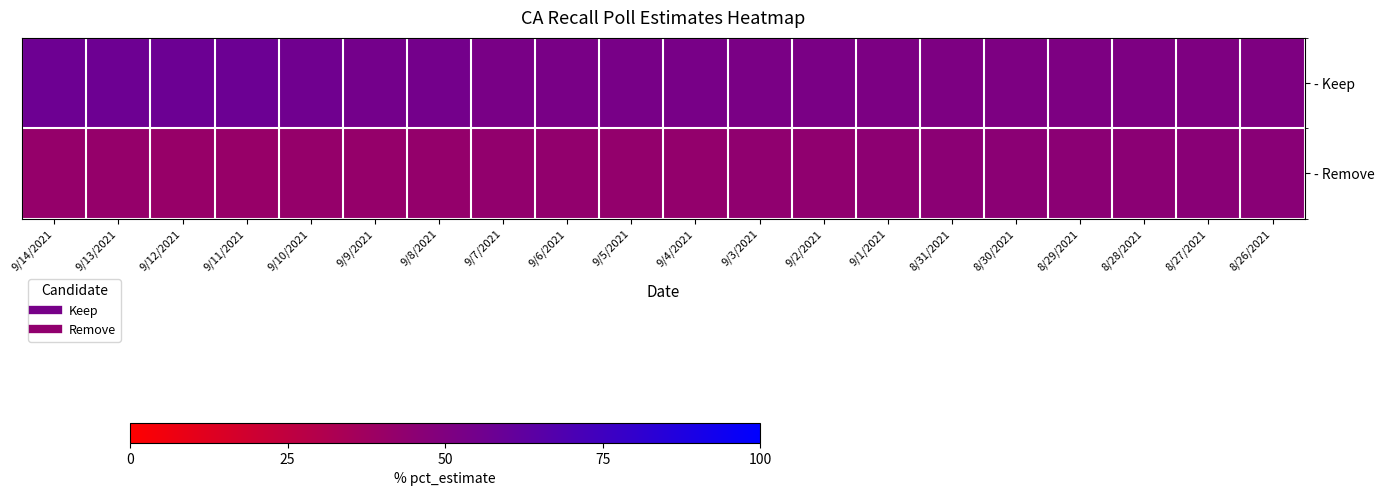

Reading left to right, what are all the values shown in this chart?

- Keep: 9/14/2021=57.3	9/13/2021=57.3	9/12/2021=57.5	9/11/2021=57.5	9/10/2021=56.2	9/9/2021=54.7	9/8/2021=54.3	9/7/2021=52.7	9/6/2021=52.7	9/5/2021=53.0	9/4/2021=53.0	9/3/2021=52.1	9/2/2021=52.1	9/1/2021=51.3	8/31/2021=51.0	8/30/2021=51.0	8/29/2021=51.0	8/28/2021=51.0	8/27/2021=50.6	8/26/2021=50.6
- Remove: 9/14/2021=41.5	9/13/2021=41.5	9/12/2021=40.8	9/11/2021=40.8	9/10/2021=41.6	9/9/2021=41.7	9/8/2021=42.0	9/7/2021=42.6	9/6/2021=42.6	9/5/2021=42.6	9/4/2021=42.6	9/3/2021=43.6	9/2/2021=43.7	9/1/2021=44.9	8/31/2021=45.4	8/30/2021=45.4	8/29/2021=45.4	8/28/2021=45.4	8/27/2021=46.3	8/26/2021=46.3